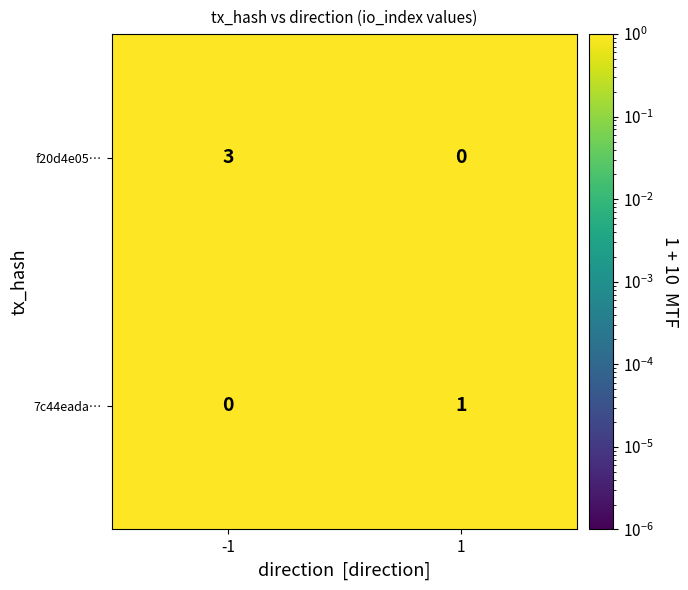

Reading left to right, what are all the values shown in this chart?

f20d4e05…: 3	0
7c44eada…: 0	1